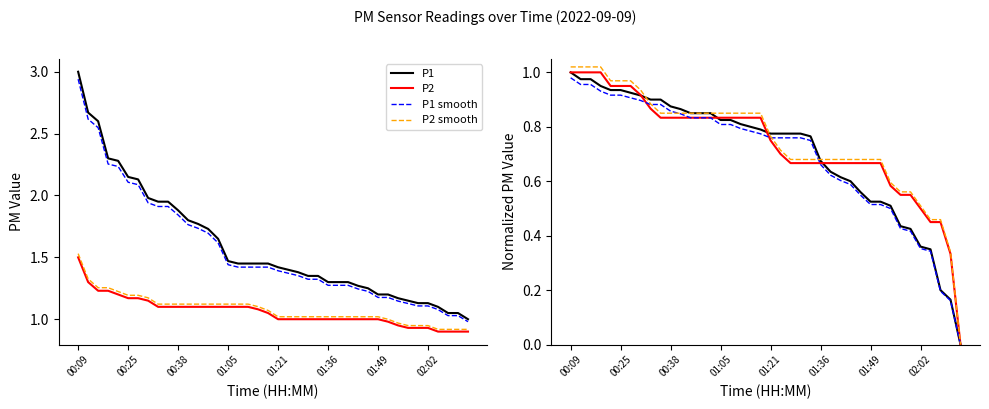

At which category is the sum across all series the highest?

00:09